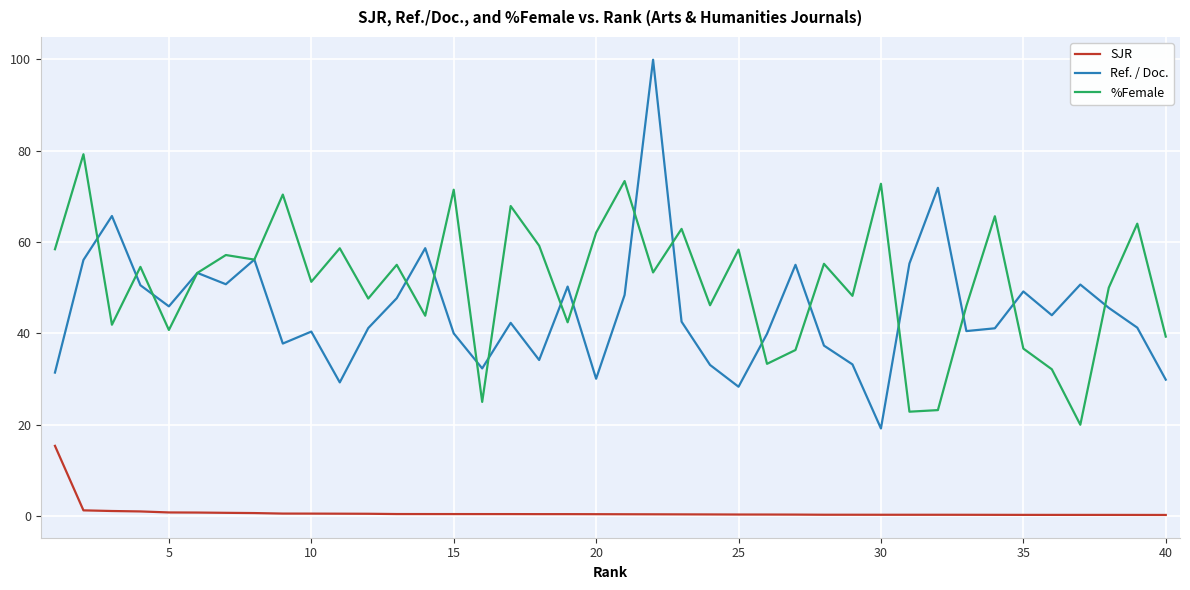

Rank the series by their maximum value, from lowest to highest.

SJR, %Female, Ref. / Doc.